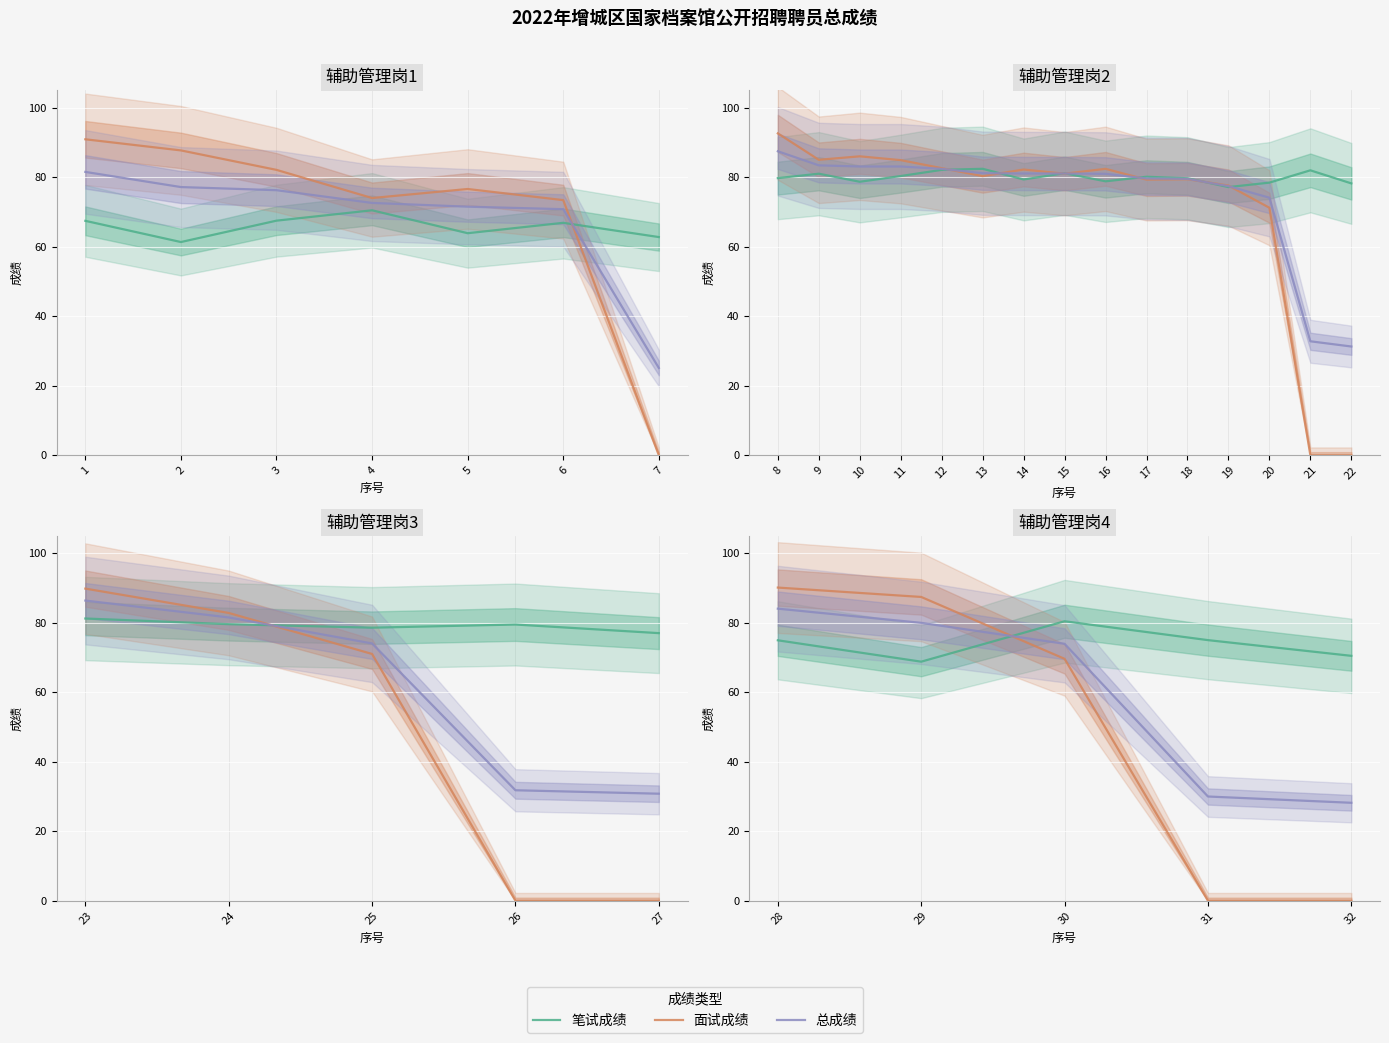

True or false: 总成绩 and 笔试成绩 intersect in this chart.

True